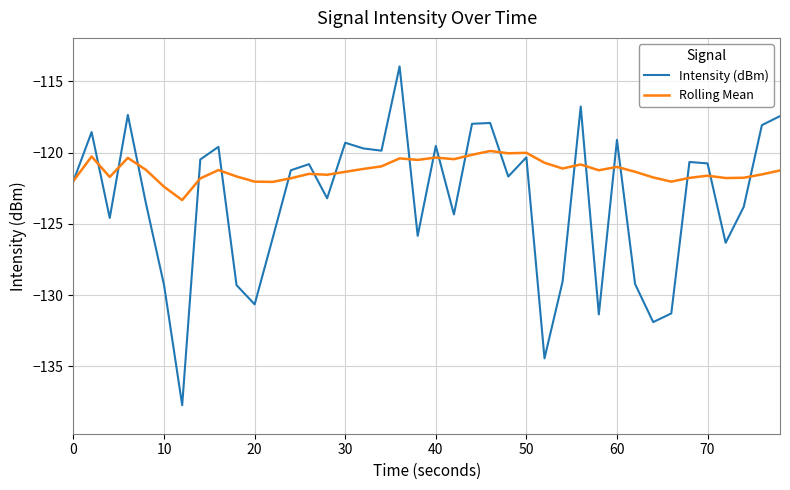

What is the smallest value displayed?

-137.7